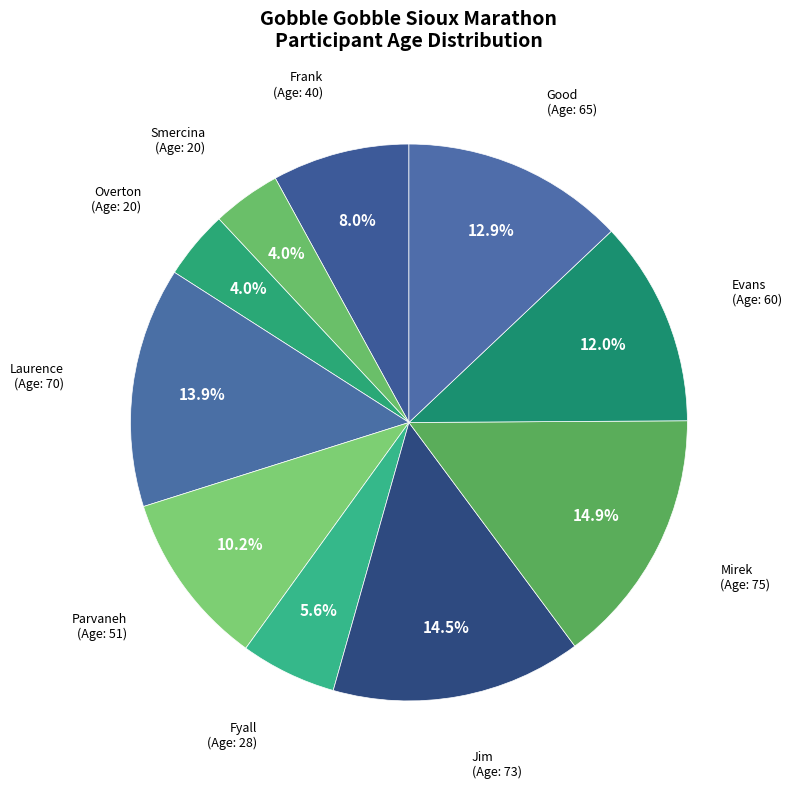

Rank the categories by value from highest to lowest.

Mirek, Jim, Laurence, Good, Evans, Parvaneh, Frank, Fyall, Smercina, Overton